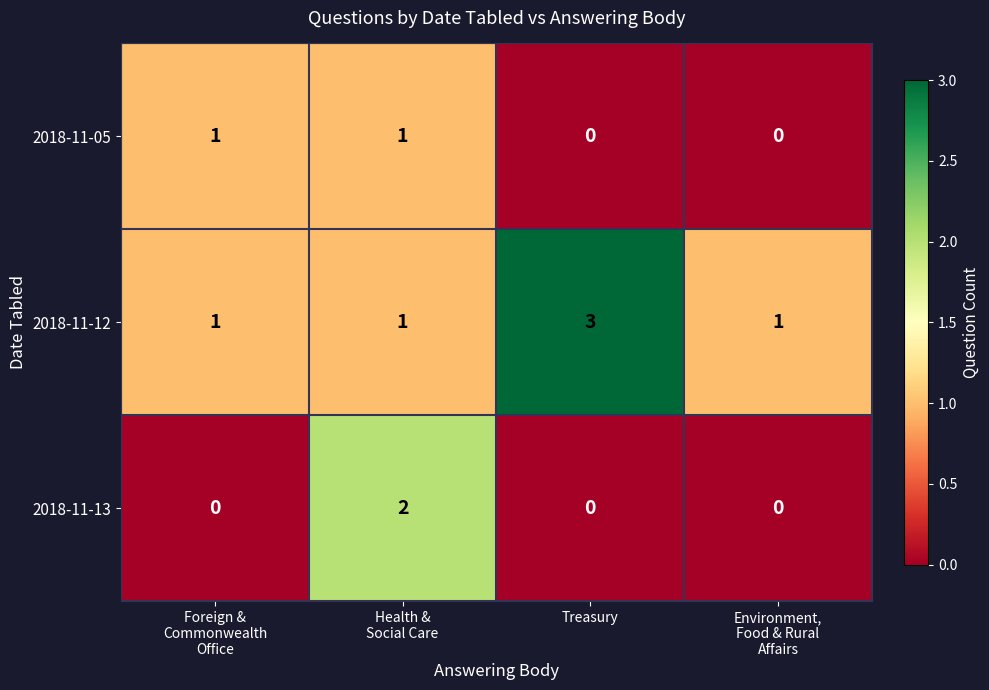

Which series has the largest total across all categories?

2018-11-12